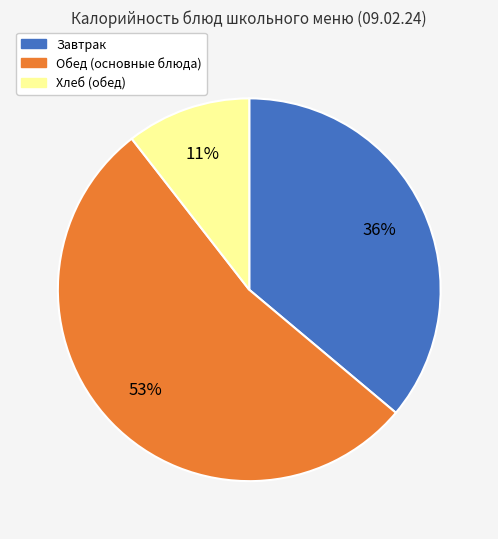

To the nearest percent, what is the average slice percentage?

33%